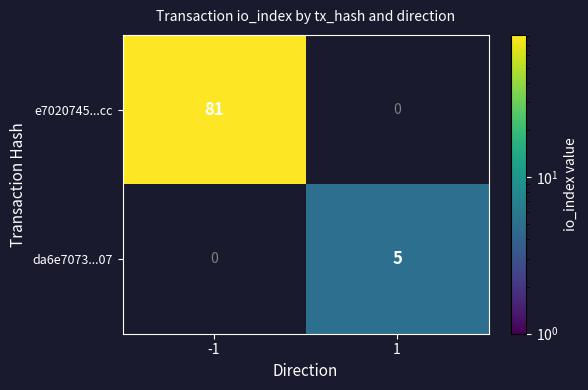

Reading left to right, what are all the values shown in this chart?

e7020745...cc: -1=81	1=0
da6e7073...07: -1=0	1=5